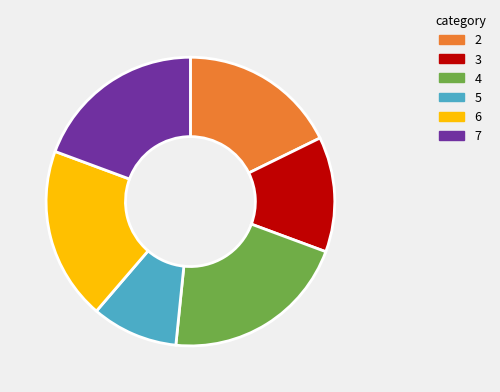

How many segments does this pie chart have?

6